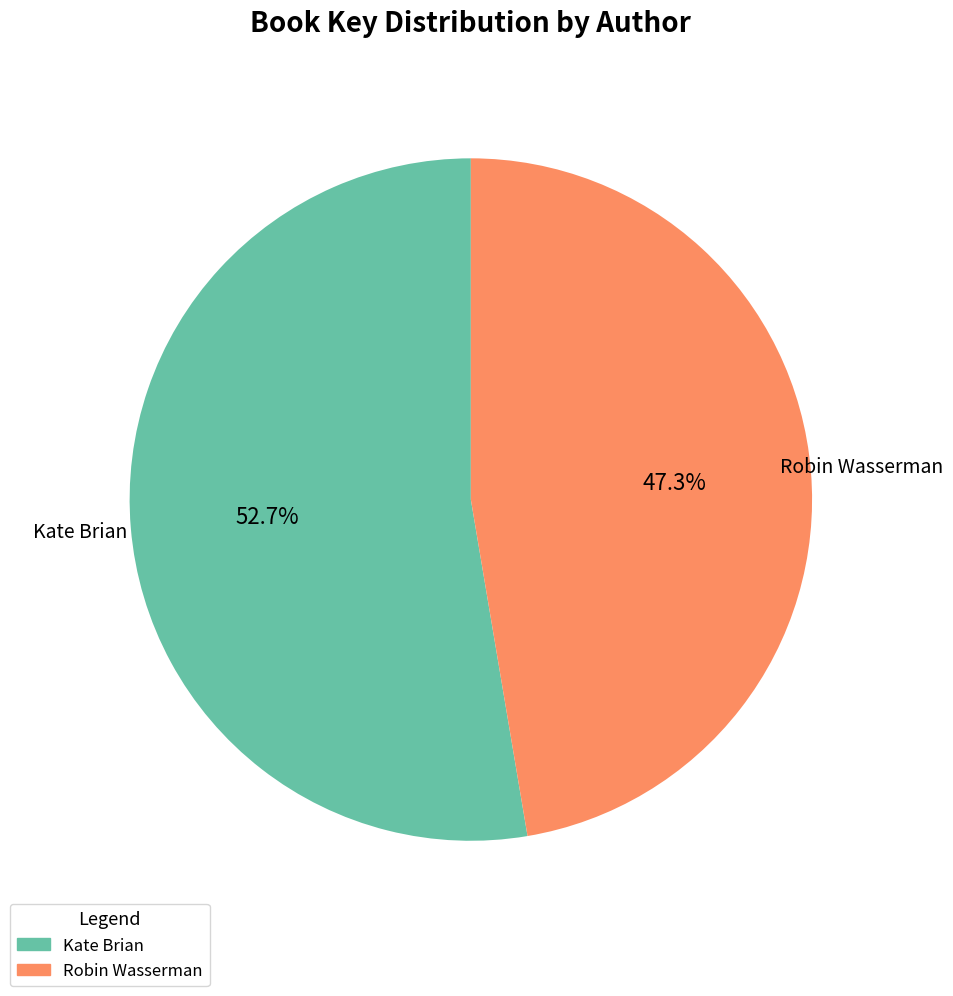

Count the number of slices in the pie.

2